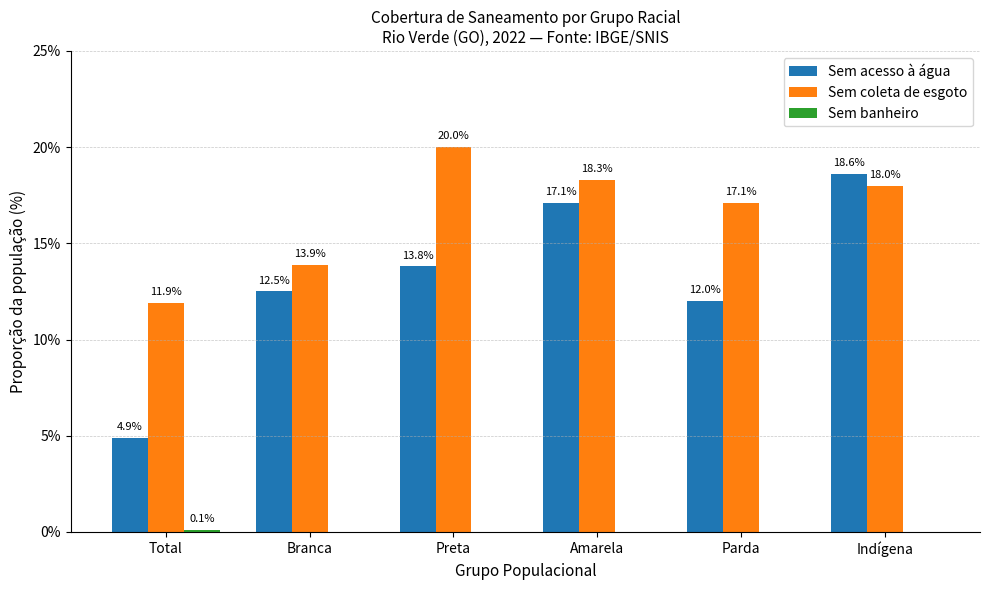

Are the bars grouped side by side (vs. stacked)?

Yes